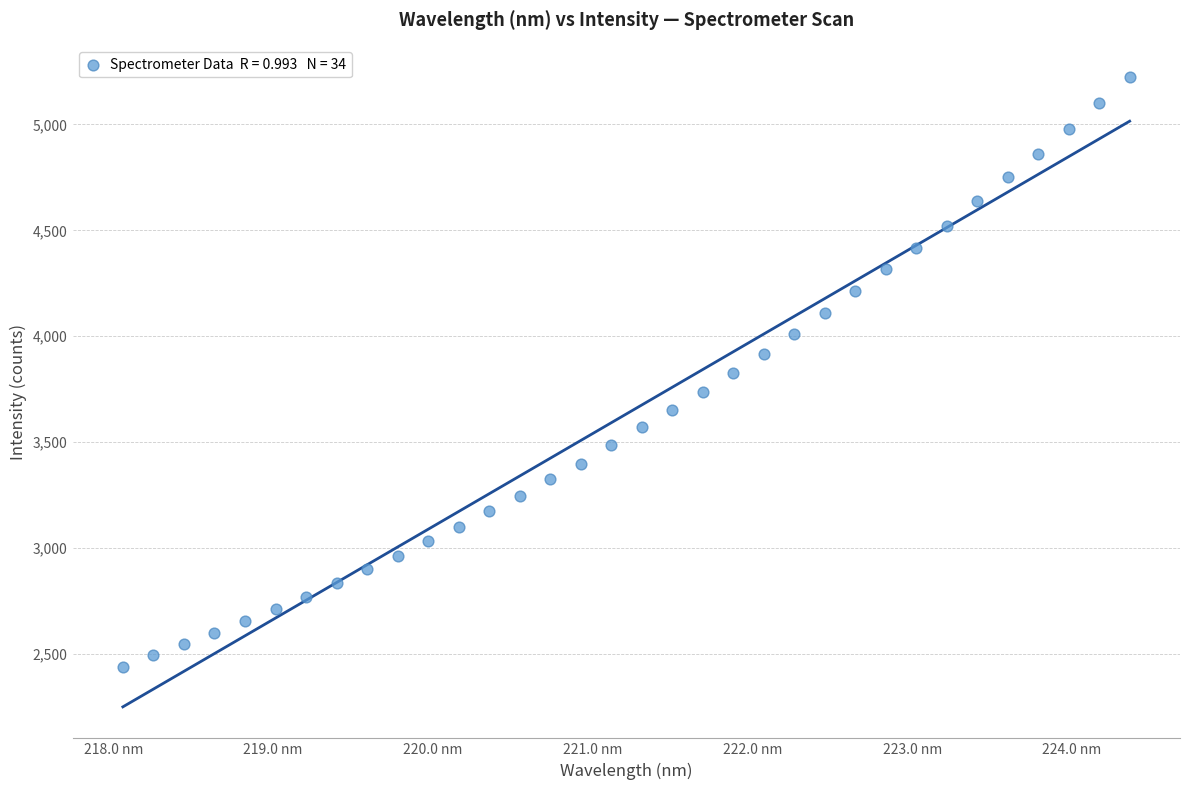

What is the range of Y values (max minus min)?

2784.8